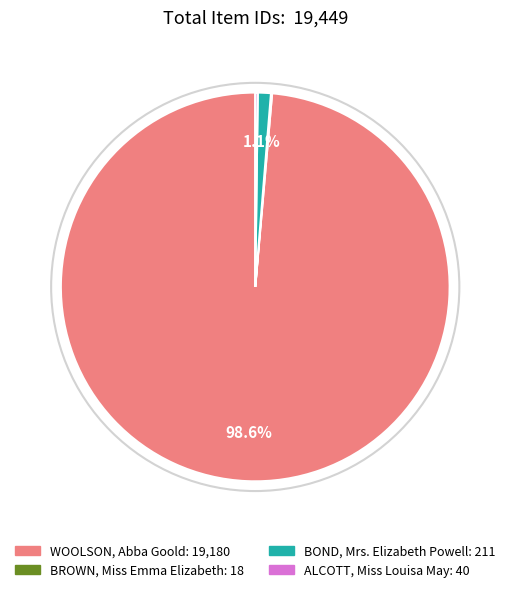

Does WOOLSON, Abba Goold account for over 50% of the chart?

Yes